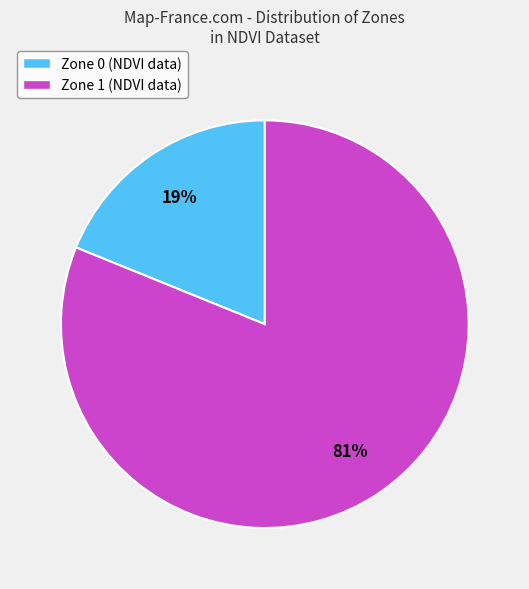

To the nearest percent, what is the average slice percentage?

50%